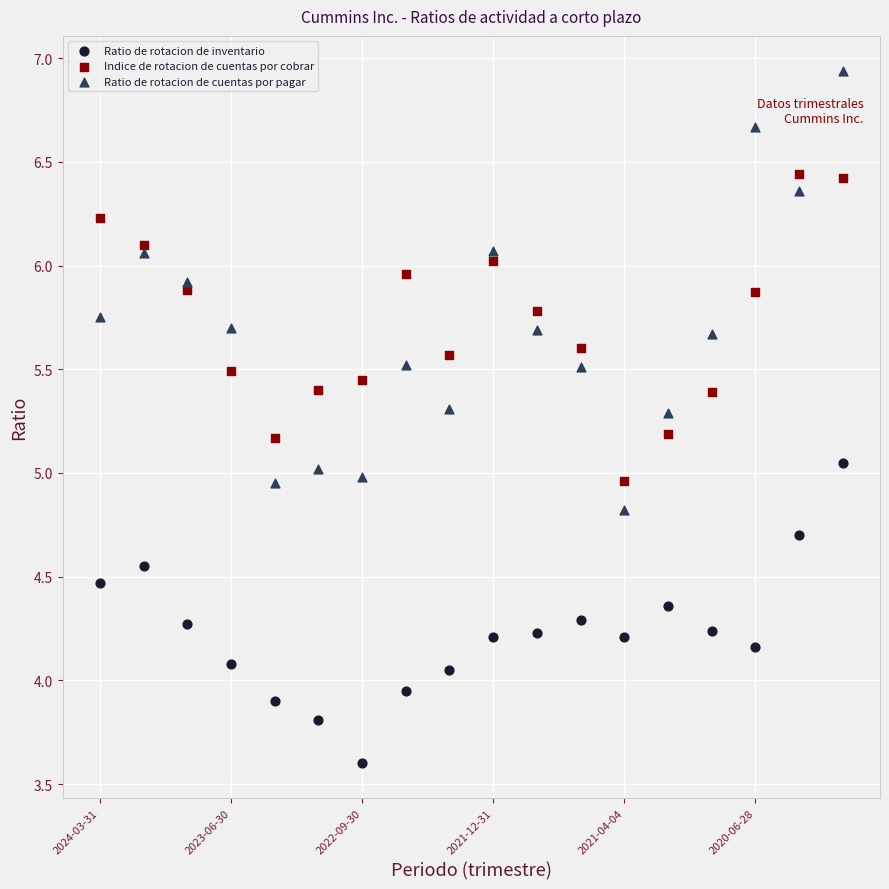

What are all the series names shown in the legend?

Ratio de rotacion de inventario, Indice de rotacion de cuentas por cobrar, Ratio de rotacion de cuentas por pagar